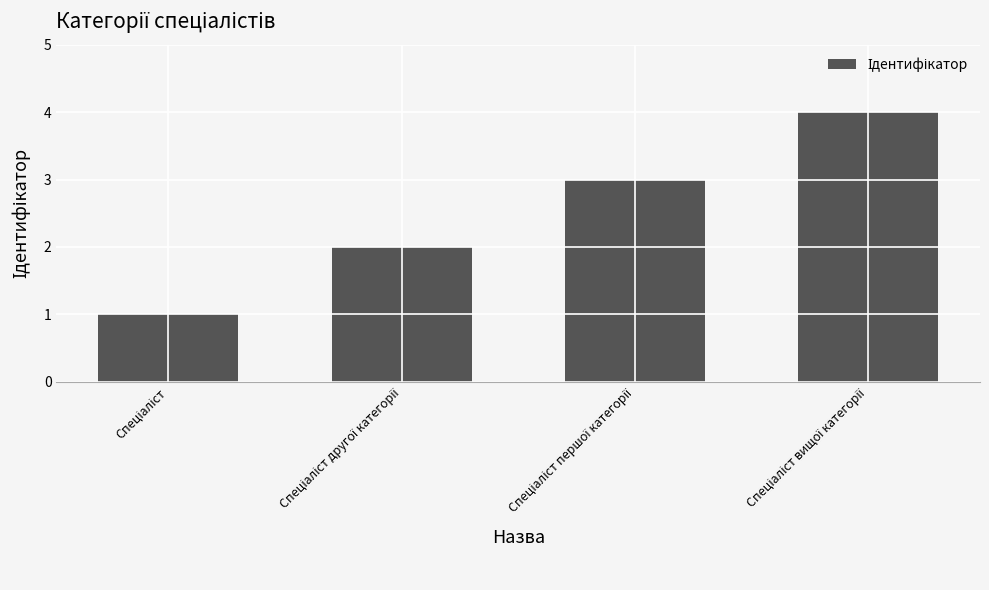

Reading right to left, what are all the values shown in this chart?

4	3	2	1